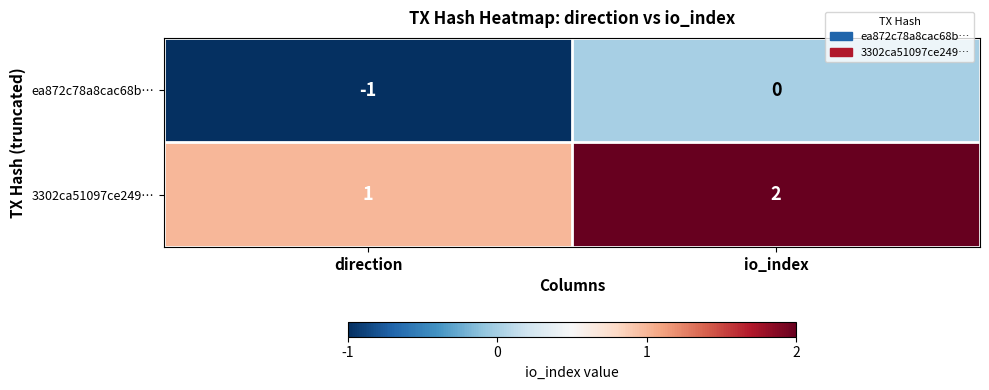

Rank the categories by ea872c78a8cac68b… value from highest to lowest.

io_index, direction